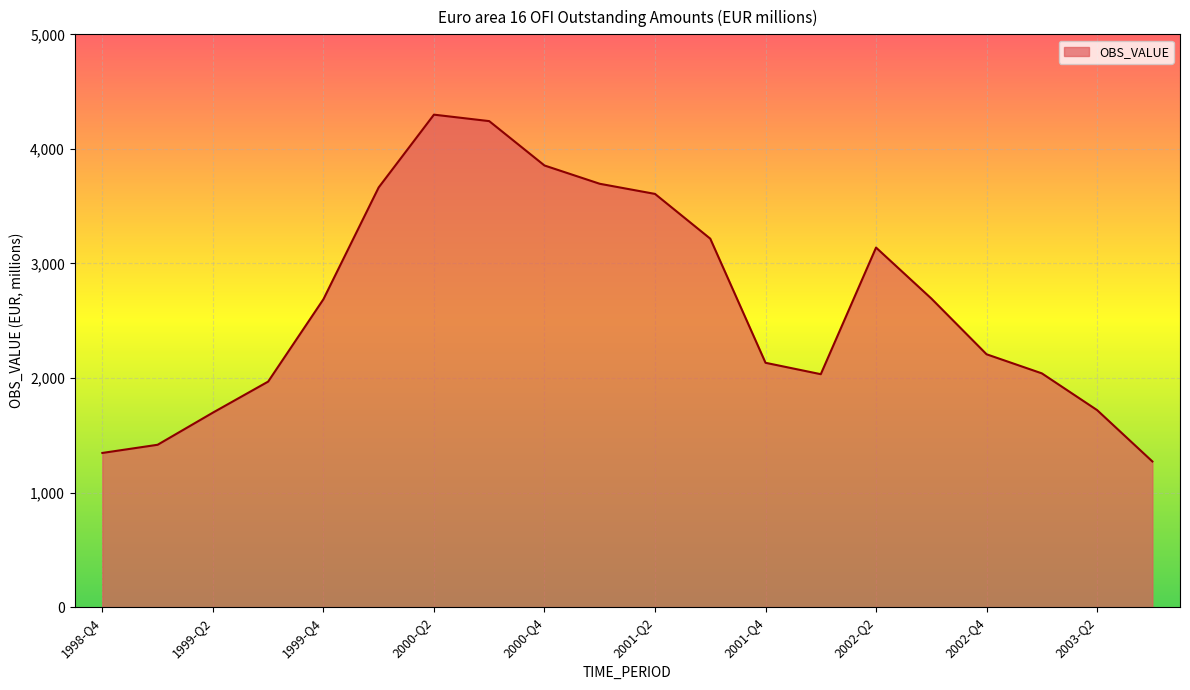

Does the chart have visible grid lines?

Yes